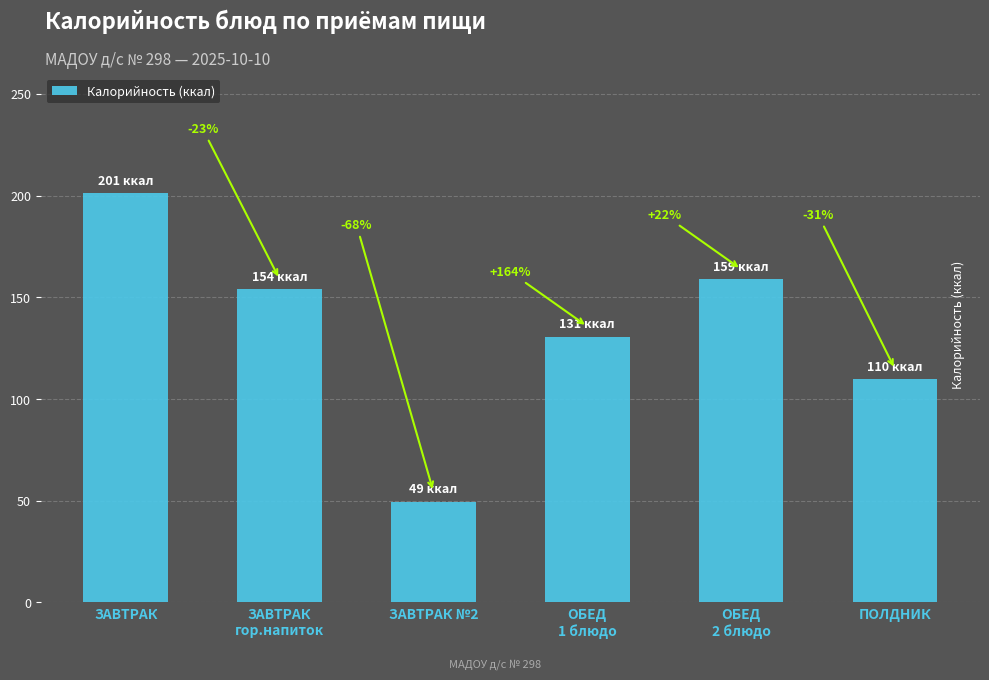

What position from the left is ОБЕД
1 блюдо?

4